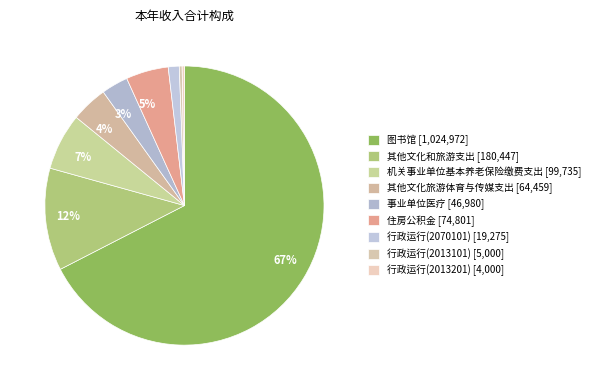

Is there a majority slice in this chart?

Yes